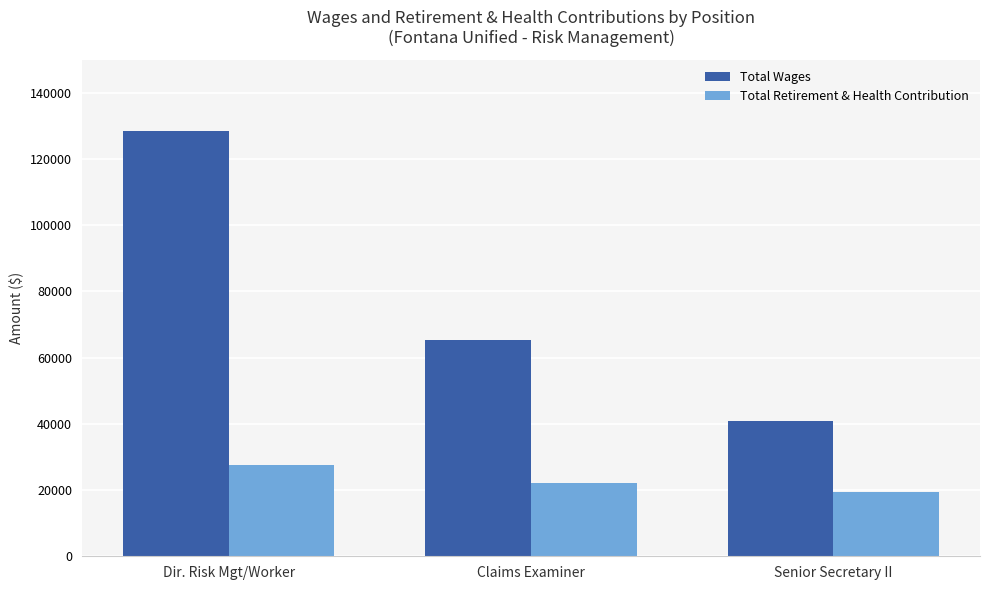

List the series in order of their peak value, lowest first.

Total Retirement & Health Contribution, Total Wages